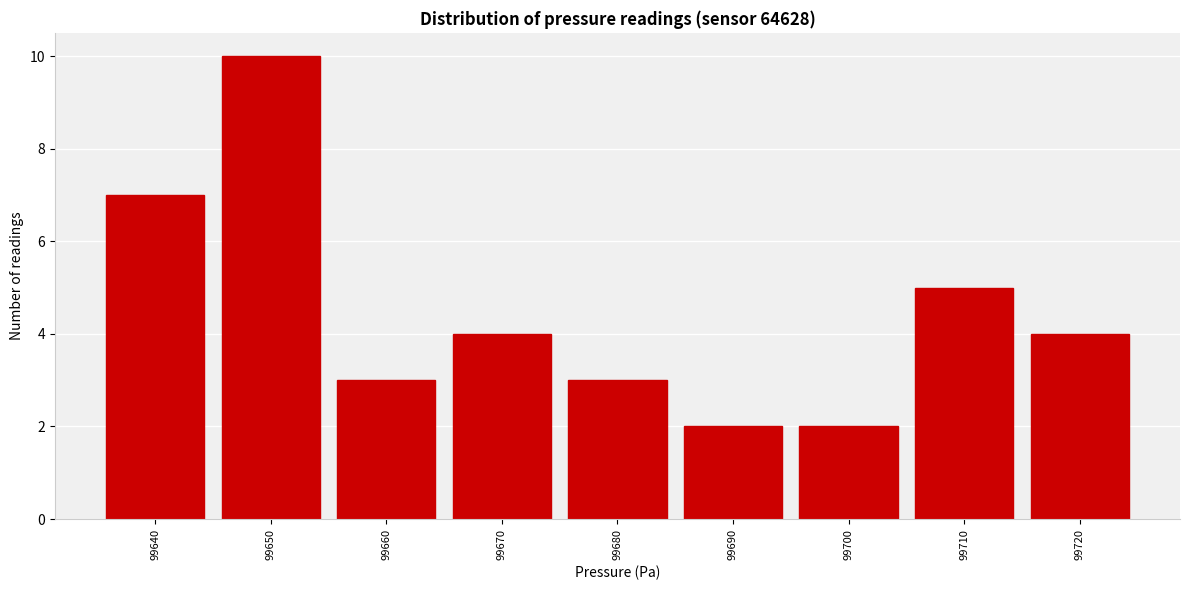

Reading left to right, extract all data points from this chart.

99640=7	99650=10	99660=3	99670=4	99680=3	99690=2	99700=2	99710=5	99720=4